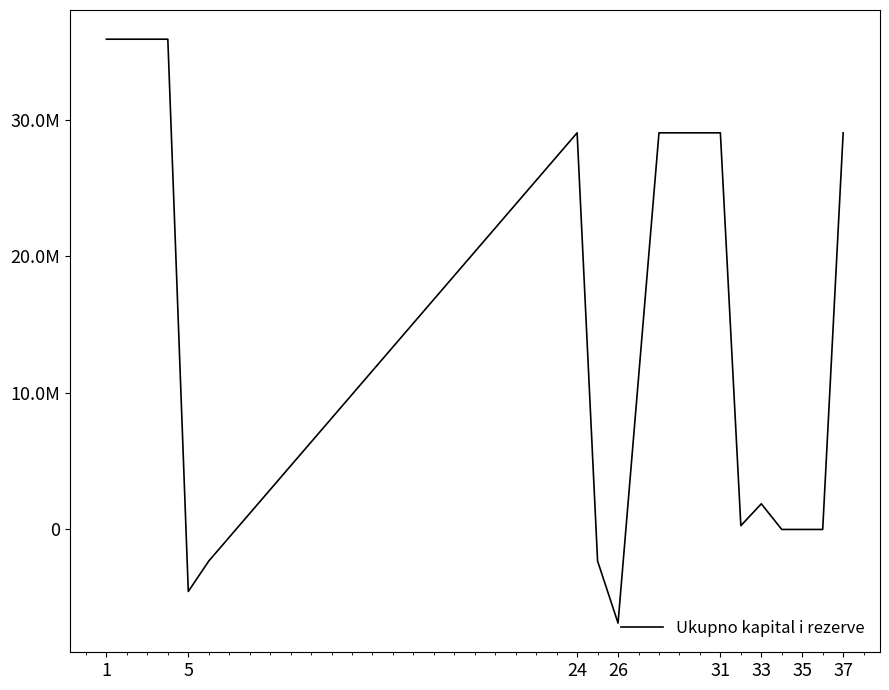

Does the chart display data point markers on the line(s)?

No